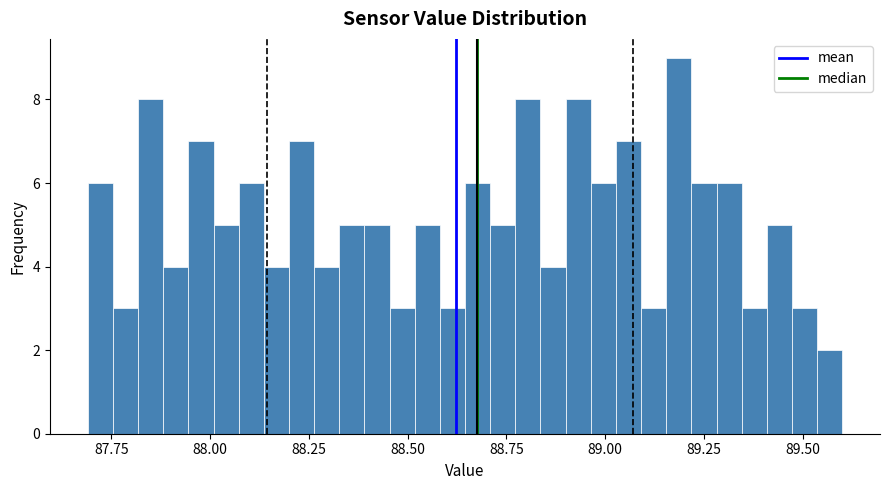

Read against the x-axis, roughly where is the centre of the tallest bar?

89.20